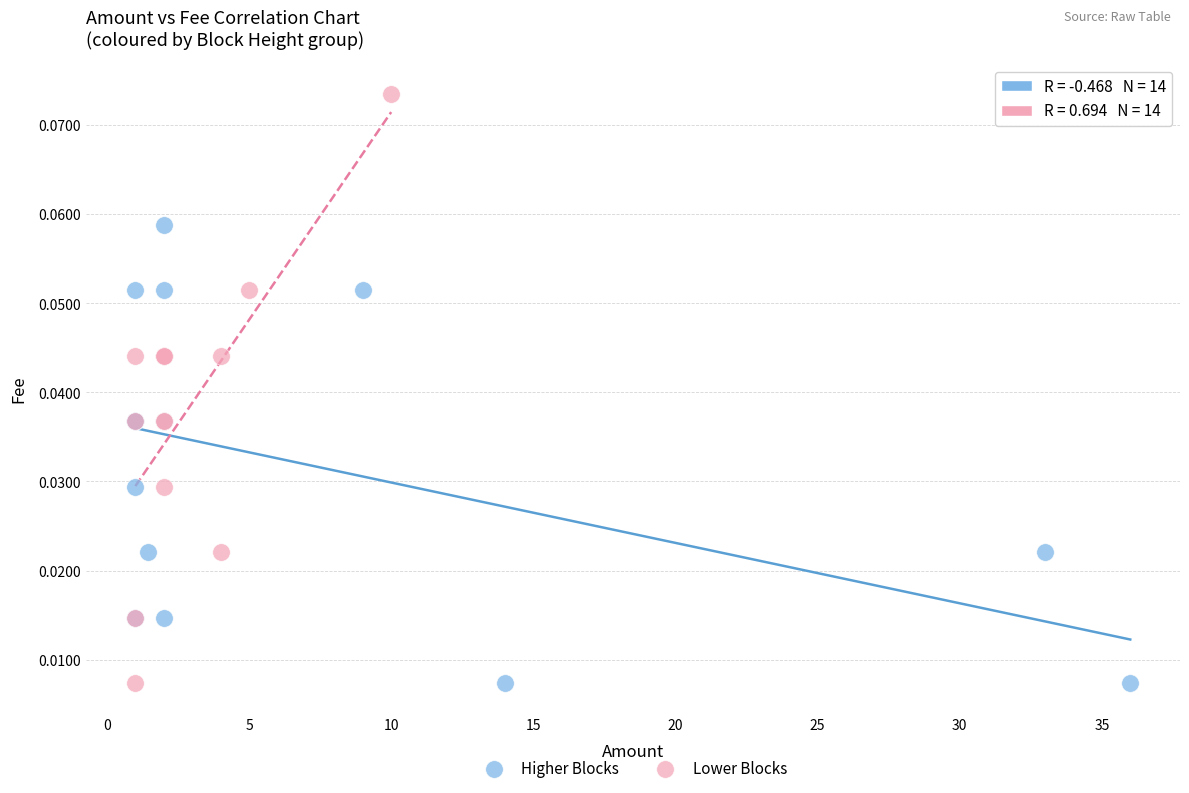

Which series reaches the maximum Y coordinate?

Lower Blocks